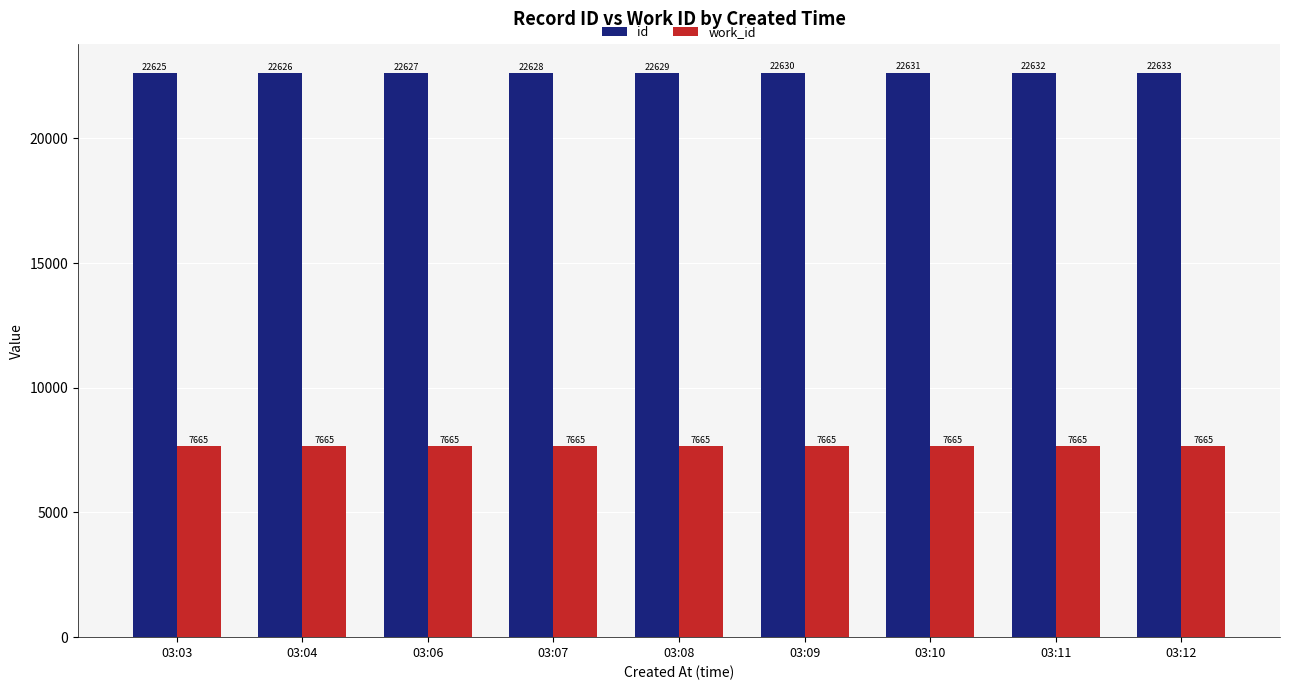

Are the bars horizontal?

No